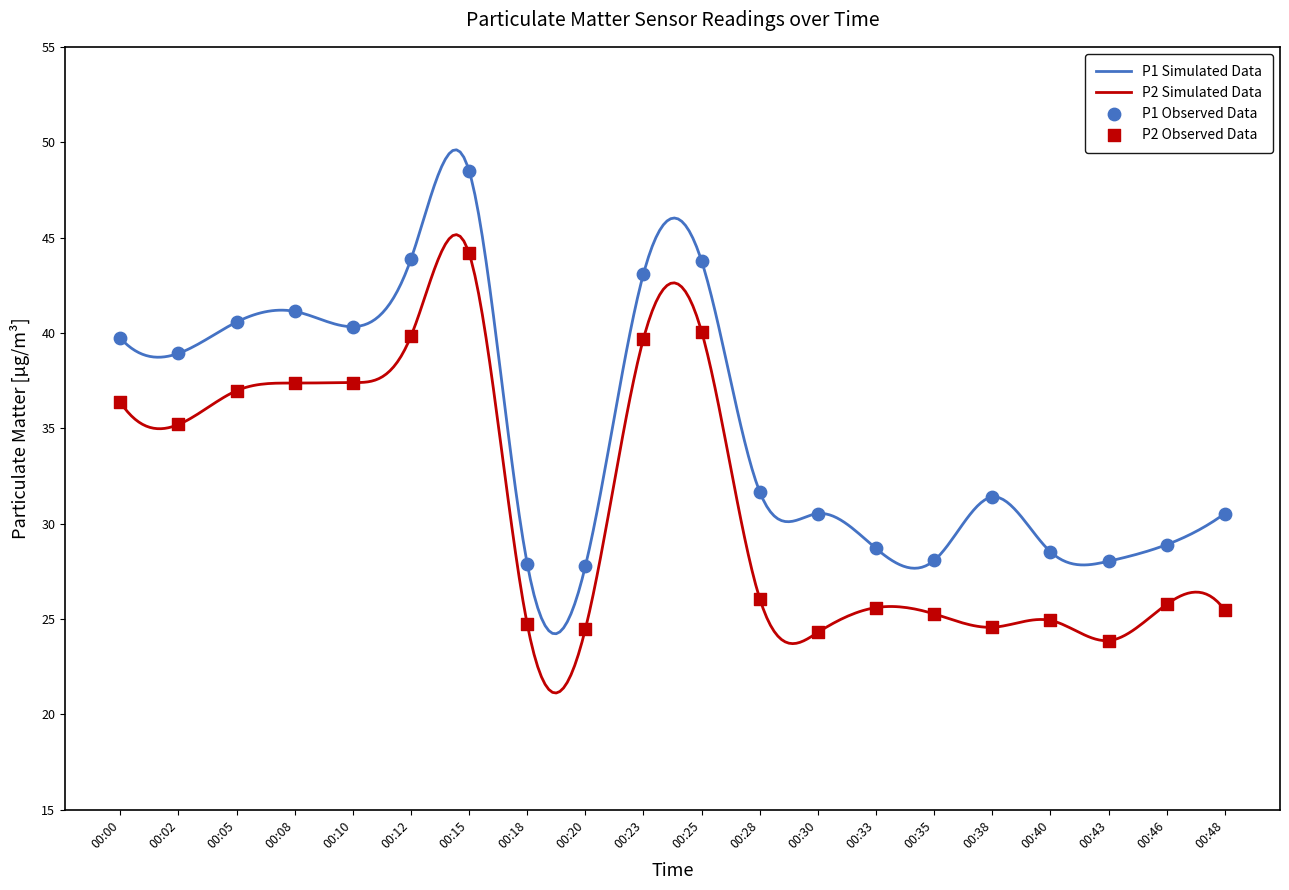

At how many categories does at least one series exceed 32?

9